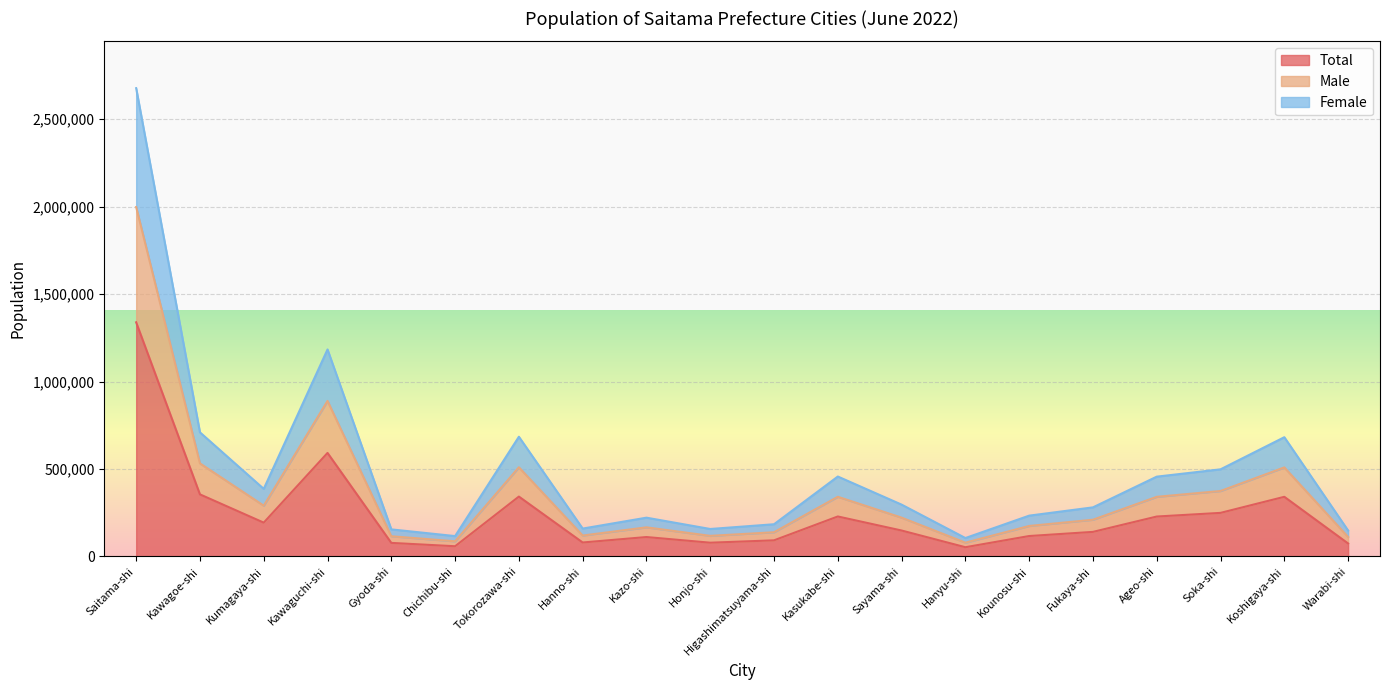

The Male series shows 119460 at Hanno-shi. True or false?

True